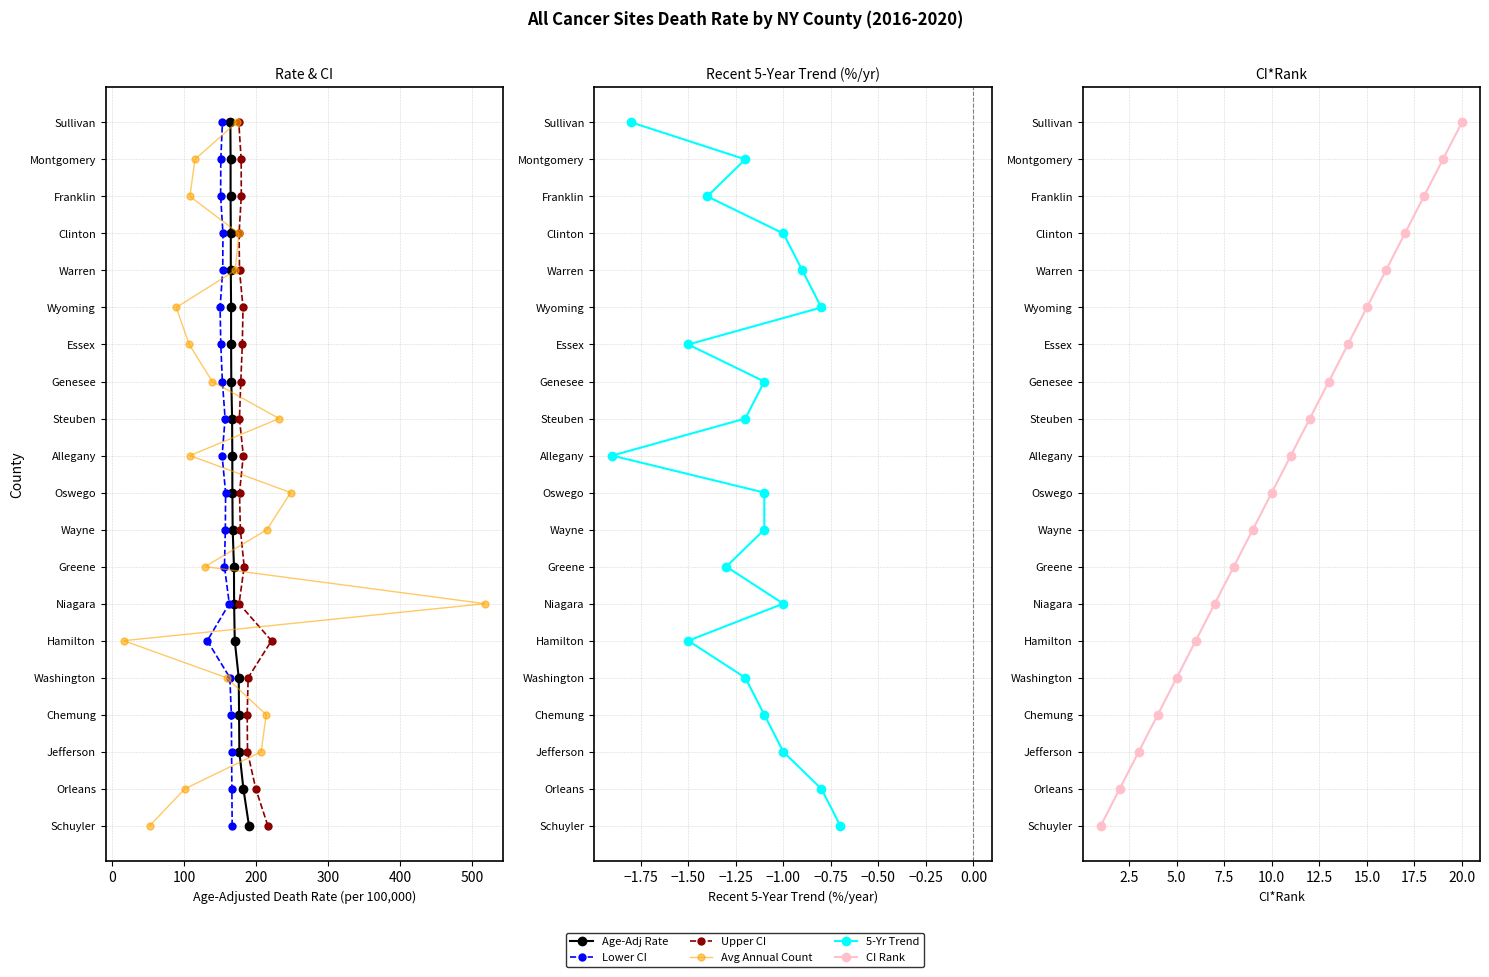

Is it true that 5-Yr Trend equals 5 at 10?

False